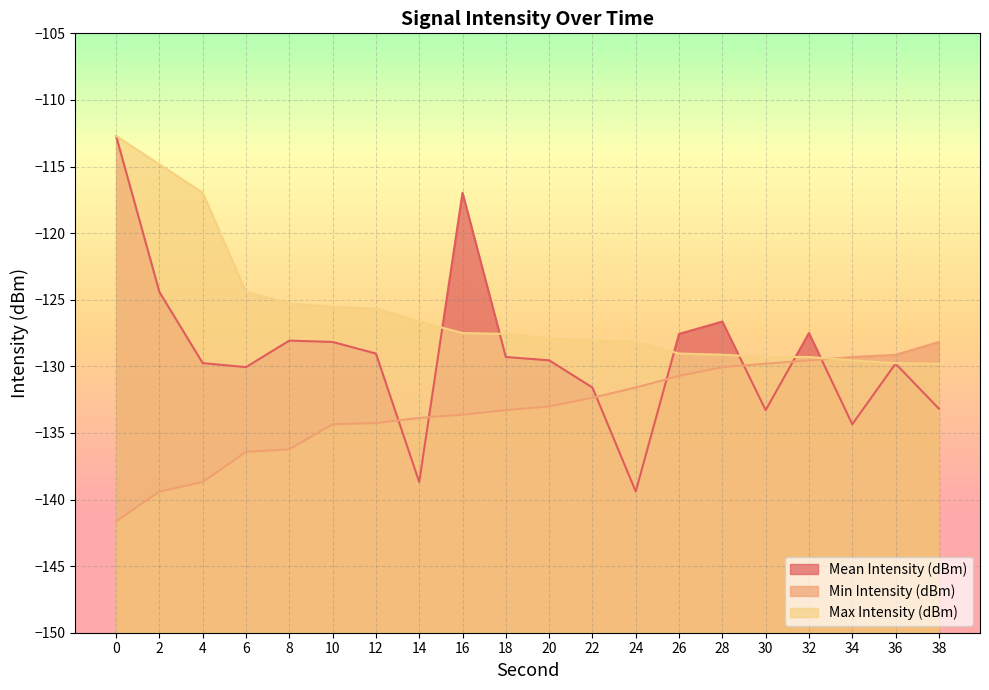

Which has a higher value, 30 or 24?

30